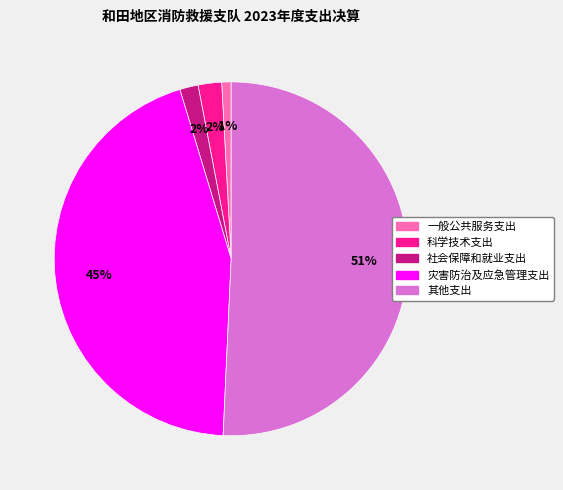

Which slice is the largest?

其他支出